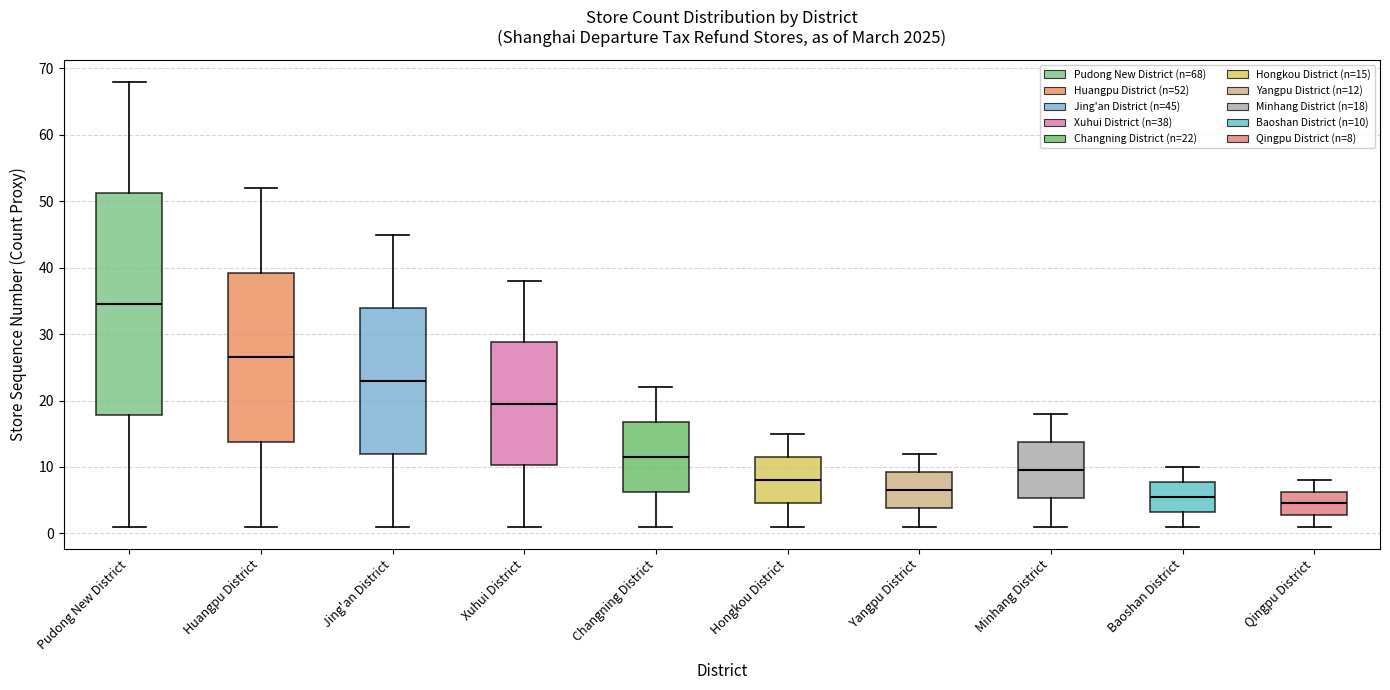

Reading left to right, read every box against the y-axis: the position of its median line, the range the box covers, and the ends of its whiskers. The values are not printed on the chart, so give them approximately, as read against the axis.

Pudong New District: median 35, box 18 to 51, whiskers 1 to 68
Huangpu District: median 27, box 14 to 39, whiskers 1 to 52
Jing'an District: median 23, box 12 to 34, whiskers 1 to 45
Xuhui District: median 20, box 10 to 29, whiskers 1 to 38
Changning District: median 12, box 6 to 17, whiskers 1 to 22
Hongkou District: median 8, box 5 to 12, whiskers 1 to 15
Yangpu District: median 7, box 4 to 9, whiskers 1 to 12
Minhang District: median 10, box 5 to 14, whiskers 1 to 18
Baoshan District: median 6, box 3 to 8, whiskers 1 to 10
Qingpu District: median 5, box 3 to 6, whiskers 1 to 8